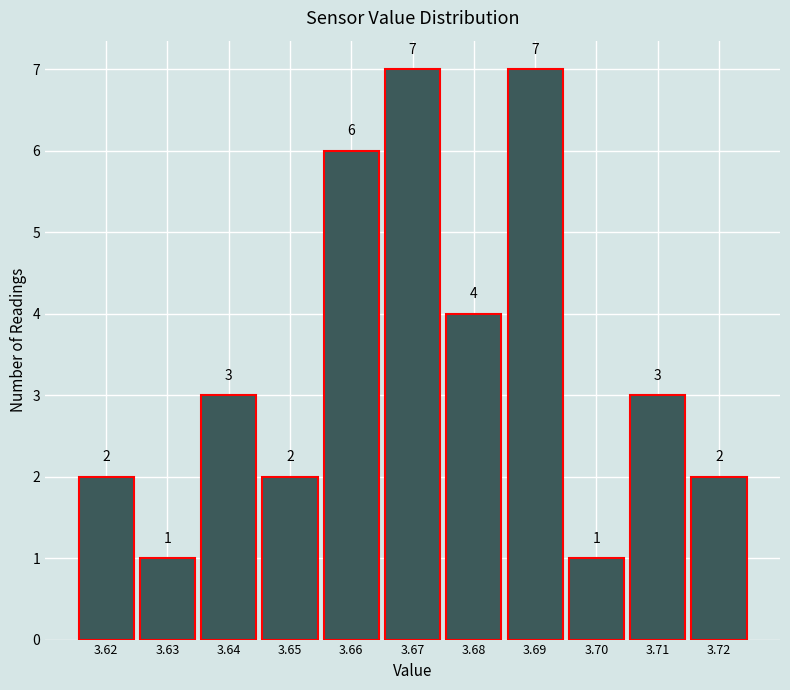

How tall is the bar that spans 3.705 to 3.715 on the x-axis?

3